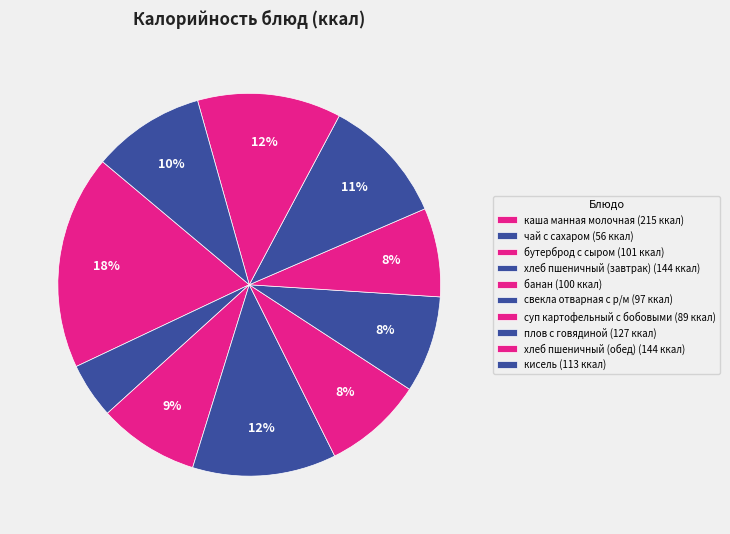

To the nearest percent, what is the difference between the банан and кисель slice percentages?

1%